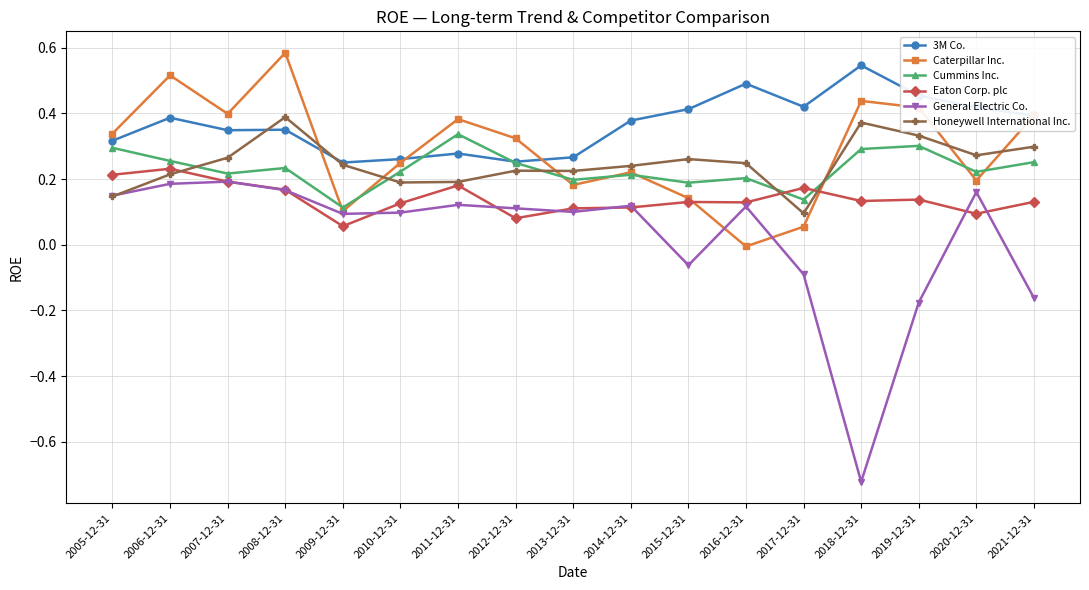

At which category does the chart reach its peak across all series?

2008-12-31